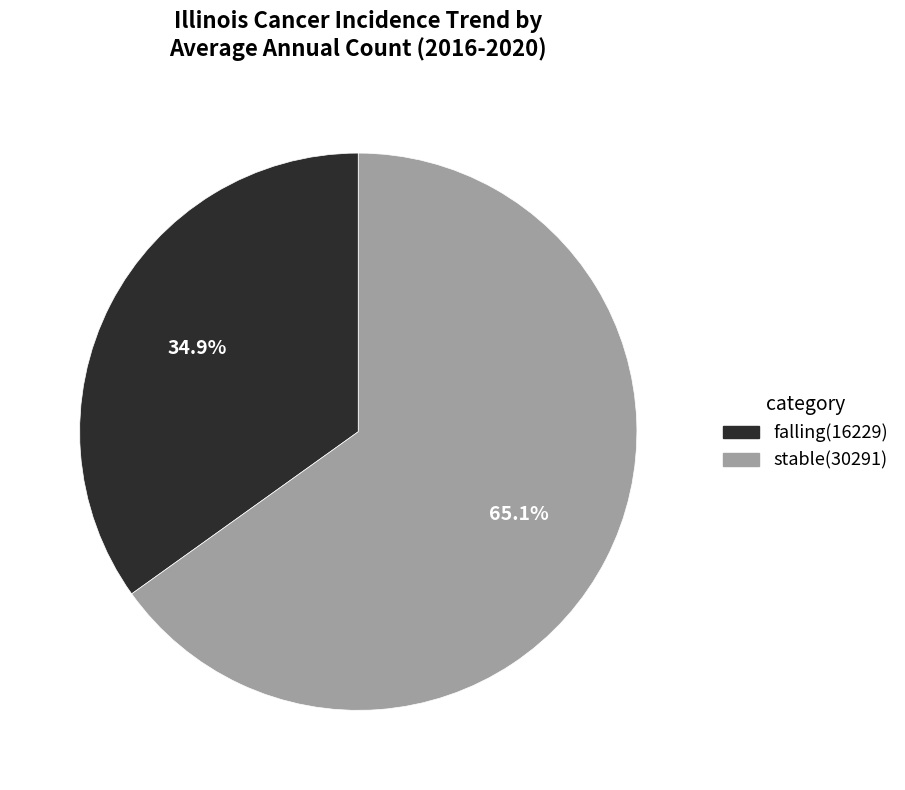

Which category has the smallest portion of the pie?

falling(16229)